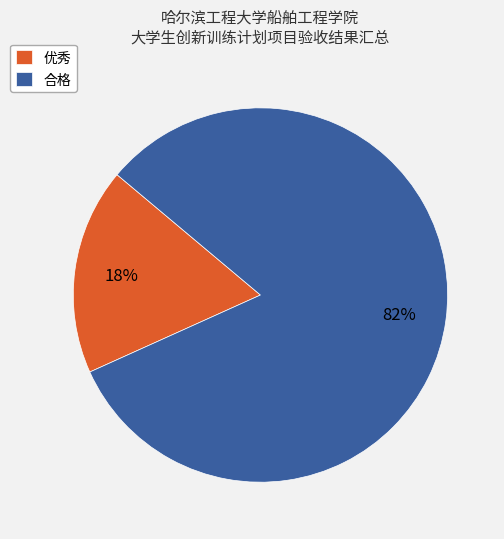

To the nearest percent, what portion does 合格 represent?

82%